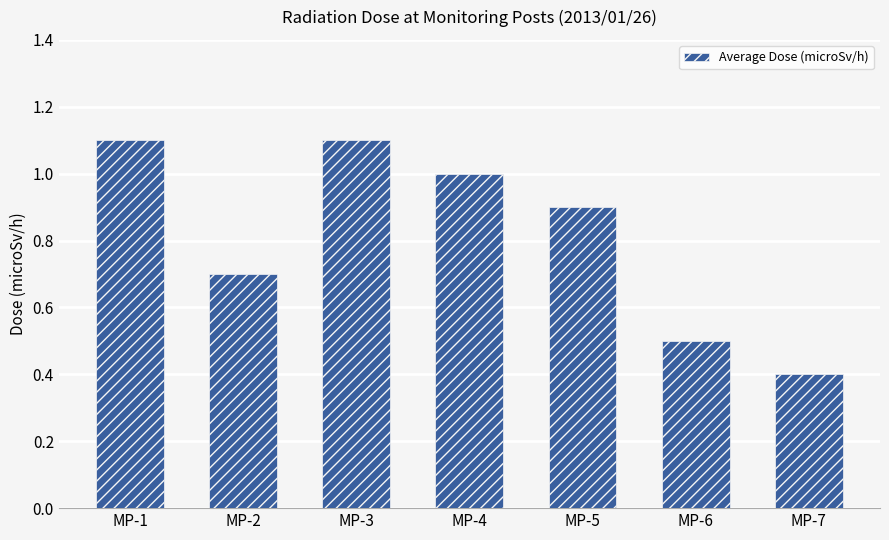

What is the average value?

0.8